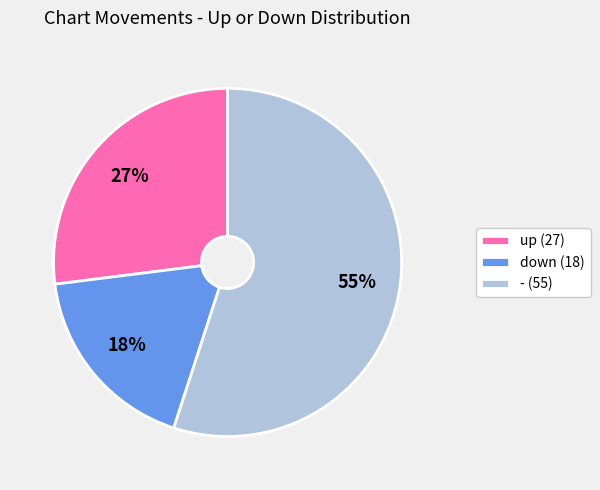

What percentage is the up slice, to the nearest percent?

27%